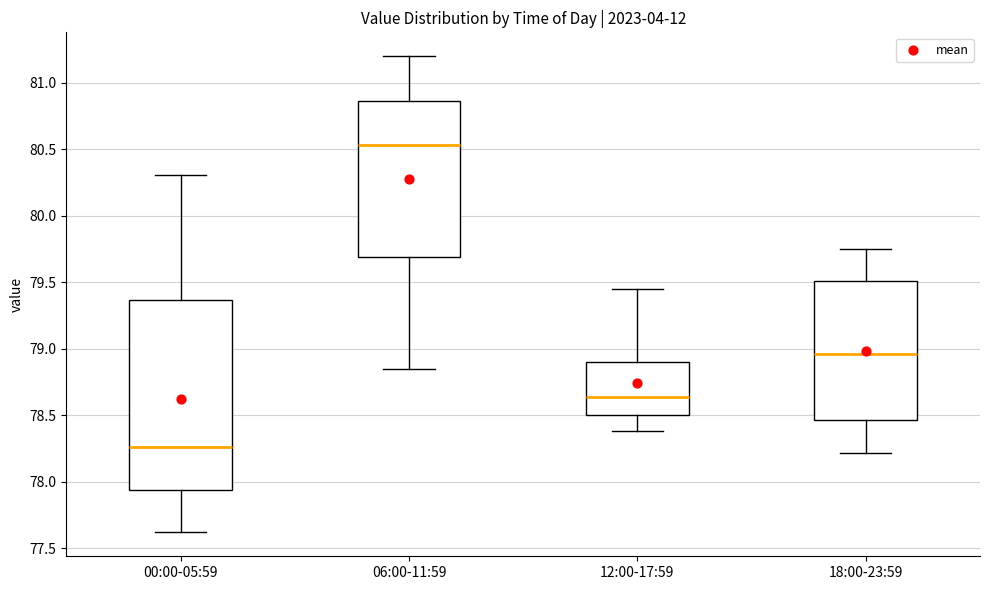

Reading left to right, transcribe this box plot: for each box, give where its median line is, the range the box spans, and where its two whiskers end, as read against the y-axis. The values are not printed on the chart, so give them approximately, as read against the axis.

00:00-05:59: median 78.25, box 77.95 to 79.35, whiskers 77.60 to 80.30
06:00-11:59: median 80.55, box 79.70 to 80.85, whiskers 78.85 to 81.20
12:00-17:59: median 78.65, box 78.50 to 78.90, whiskers 78.40 to 79.45
18:00-23:59: median 78.95, box 78.45 to 79.50, whiskers 78.20 to 79.75